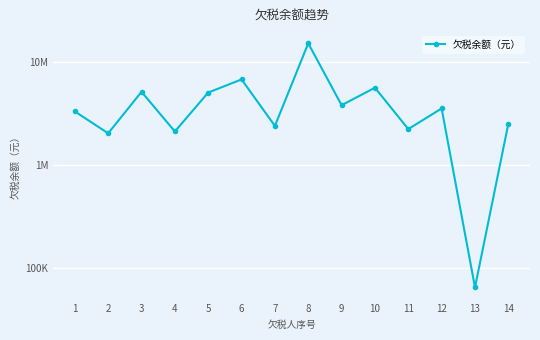

How many lines are shown in the chart?

1